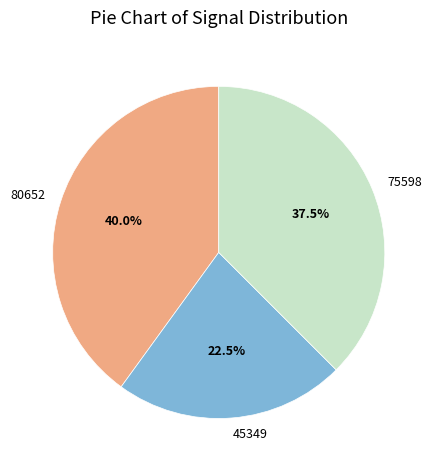

Does any single category account for the majority?

No